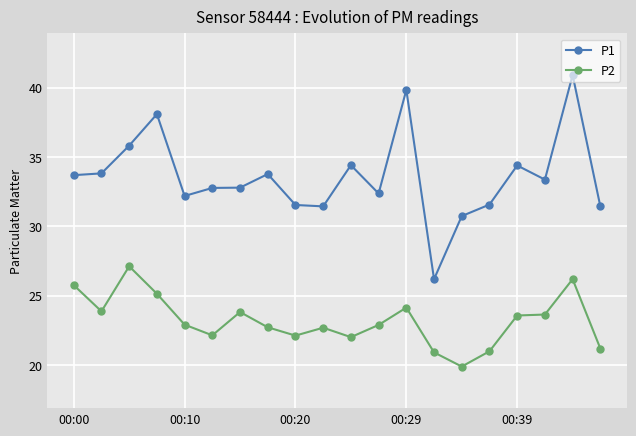

Which series has the largest total across all categories?

P1